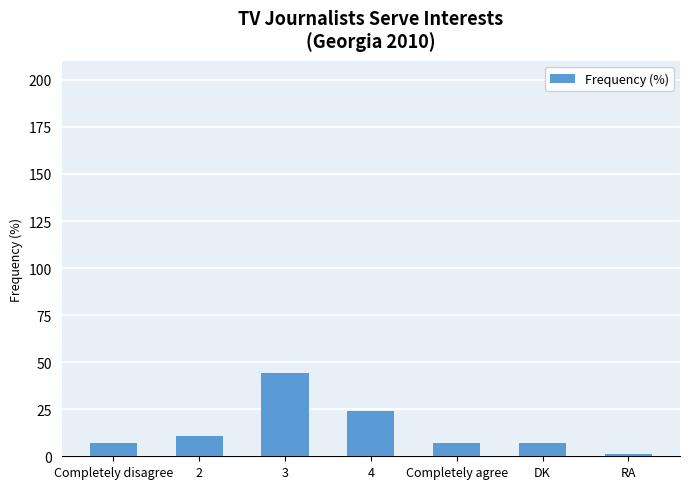

How many bars are there in total?

7